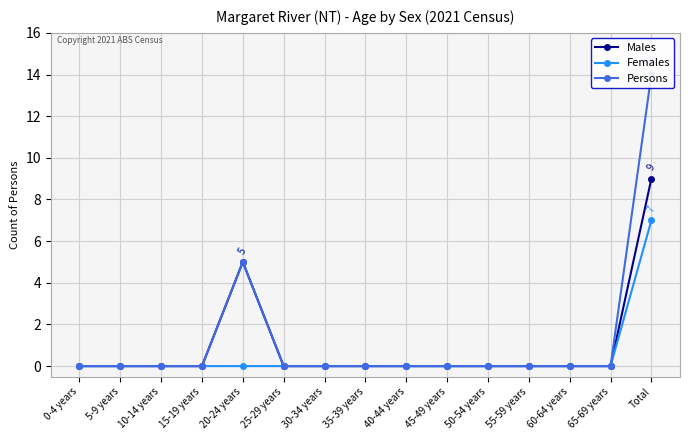

Reading left to right, extract all data points from this chart.

Males: 0	0	0	0	5	0	0	0	0	0	0	0	0	0	9
Females: 0	0	0	0	0	0	0	0	0	0	0	0	0	0	7
Persons: 0	0	0	0	5	0	0	0	0	0	0	0	0	0	14